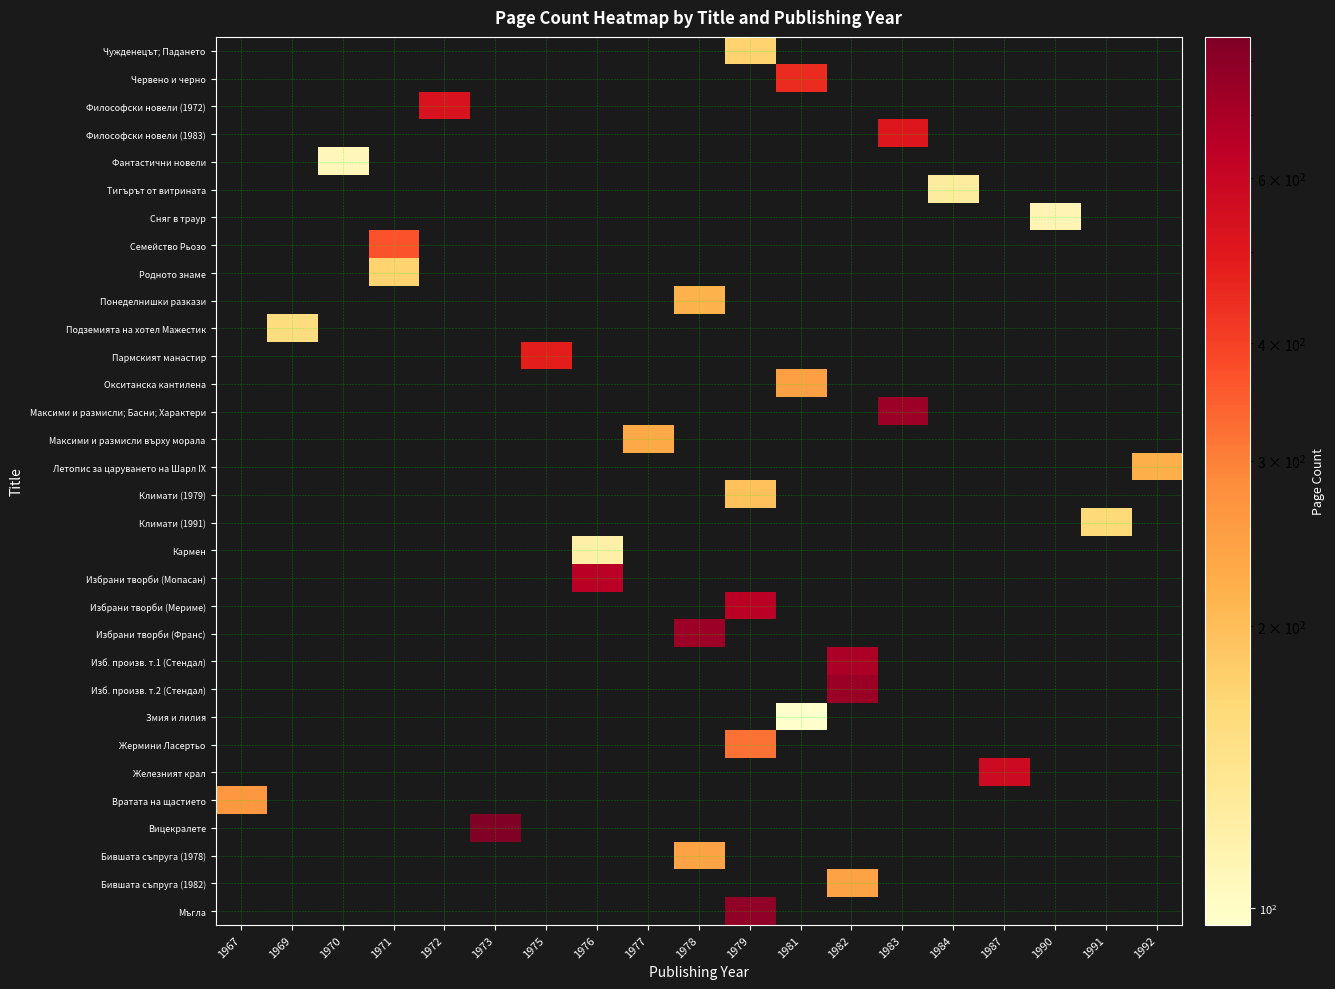

How many distinct data groups are displayed?

32